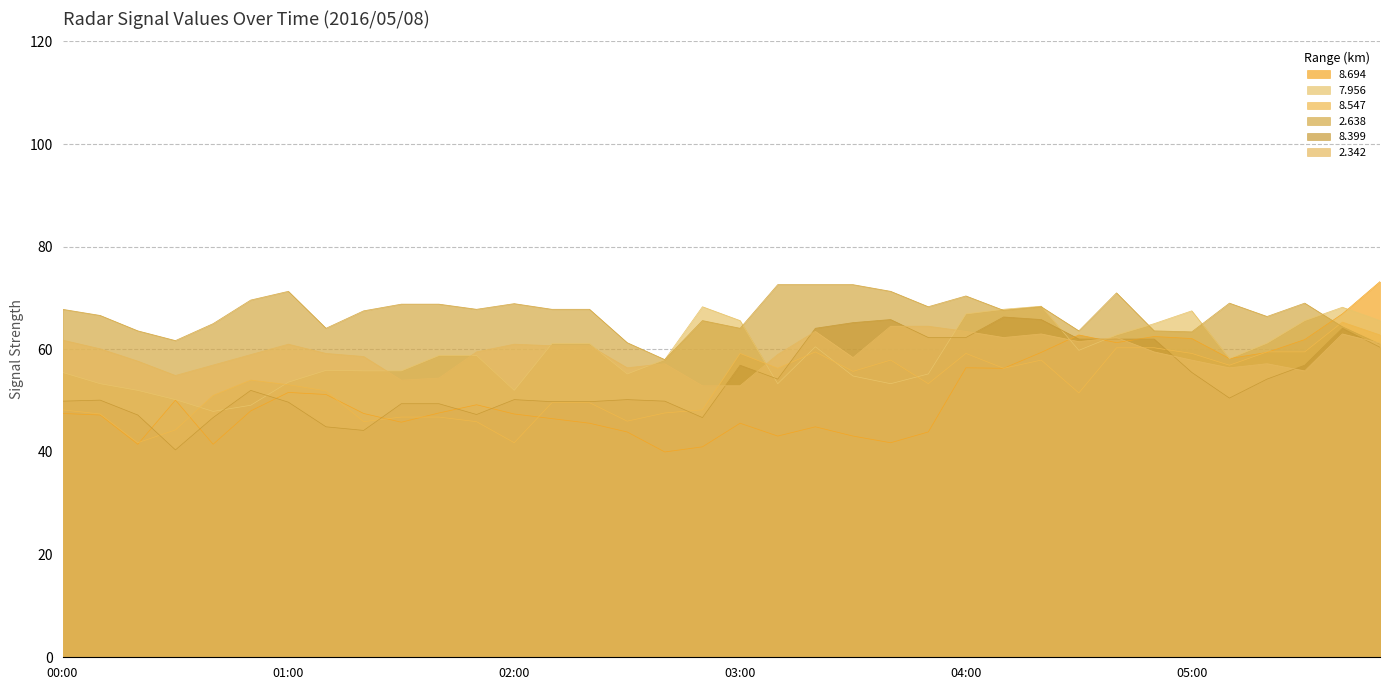

What is the value of the 8.547 point at the 11th from the left?

46.8